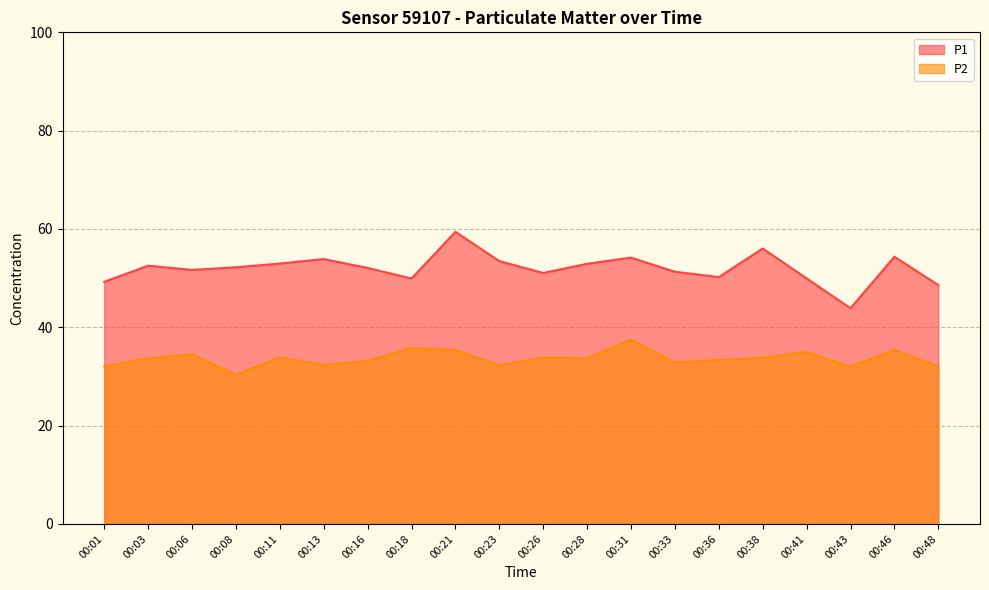

Reading left to right, extract all data points from this chart.

P1: 49.2	52.5	51.7	52.2	53.0	53.9	52.1	49.9	59.4	53.5	51.0	52.9	54.2	51.3	50.2	56.0	50.0	43.9	54.4	48.6
P2: 32.0	33.6	34.5	30.4	33.9	32.4	33.1	35.8	35.4	32.3	33.9	33.7	37.5	32.9	33.3	33.8	35.0	32.0	35.4	32.0